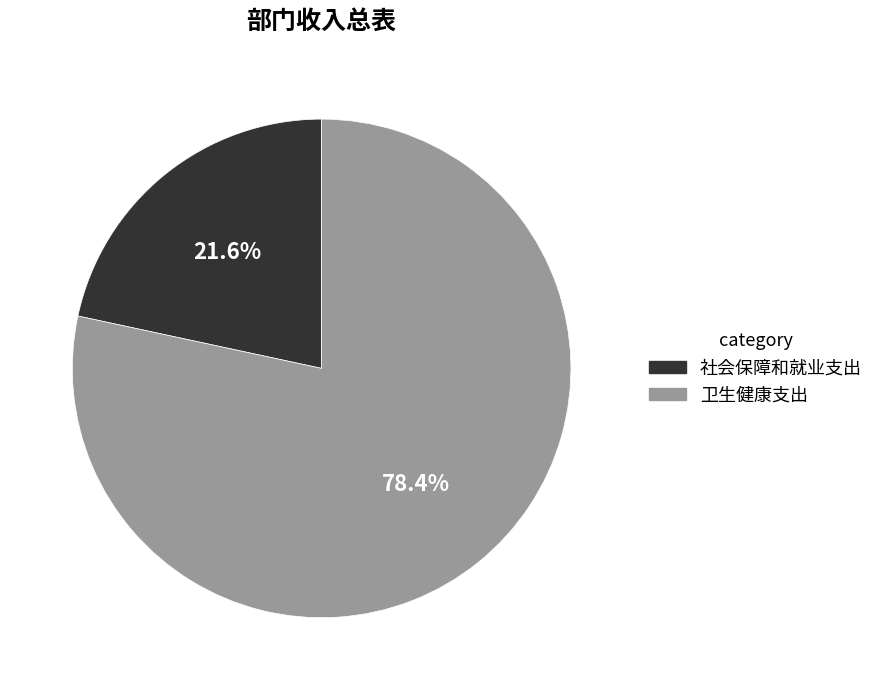

To the nearest percent, what is the average slice percentage?

50%